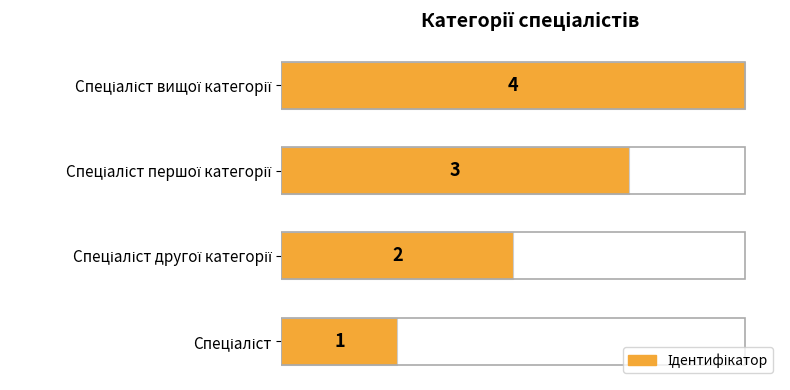

How many values are between 2 and 4?

3